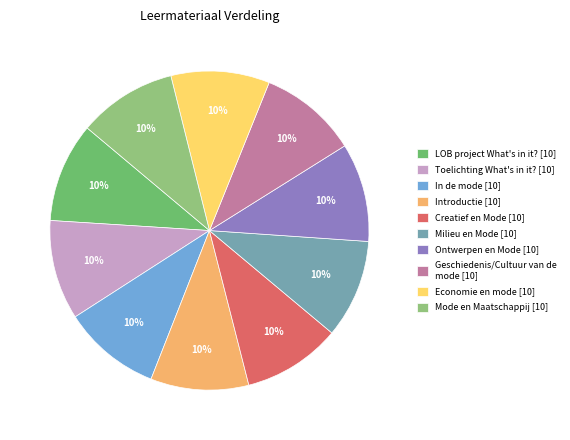

The Ontwerpen en Mode [10] slice represents 1% of the pie. True or false?

False